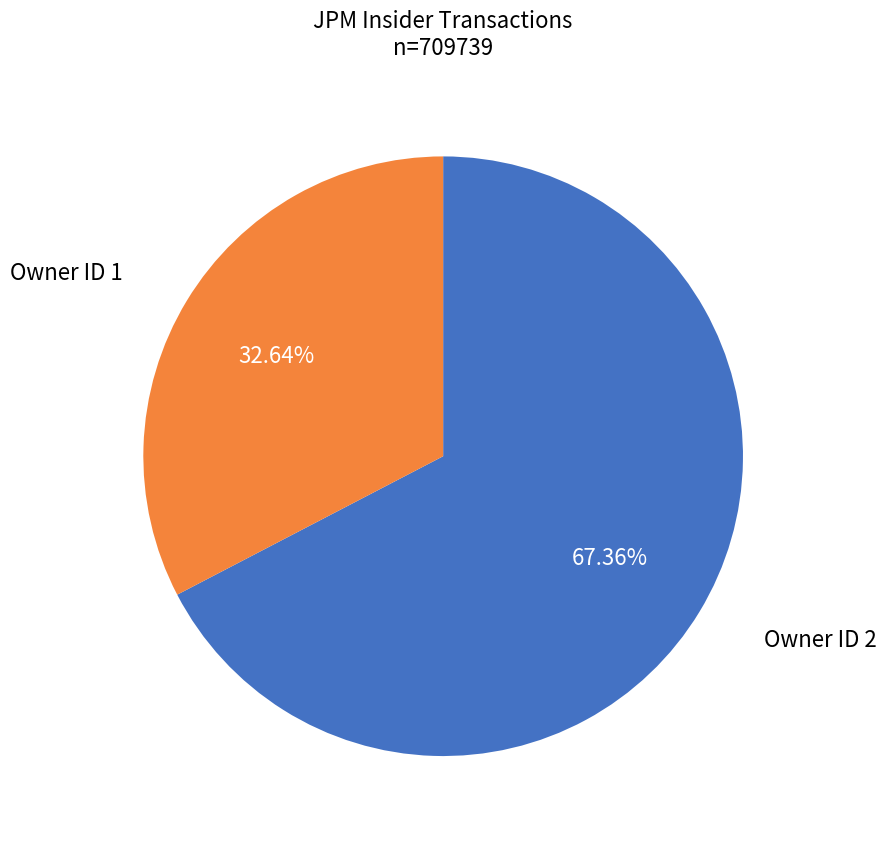

Is there a majority slice in this chart?

Yes